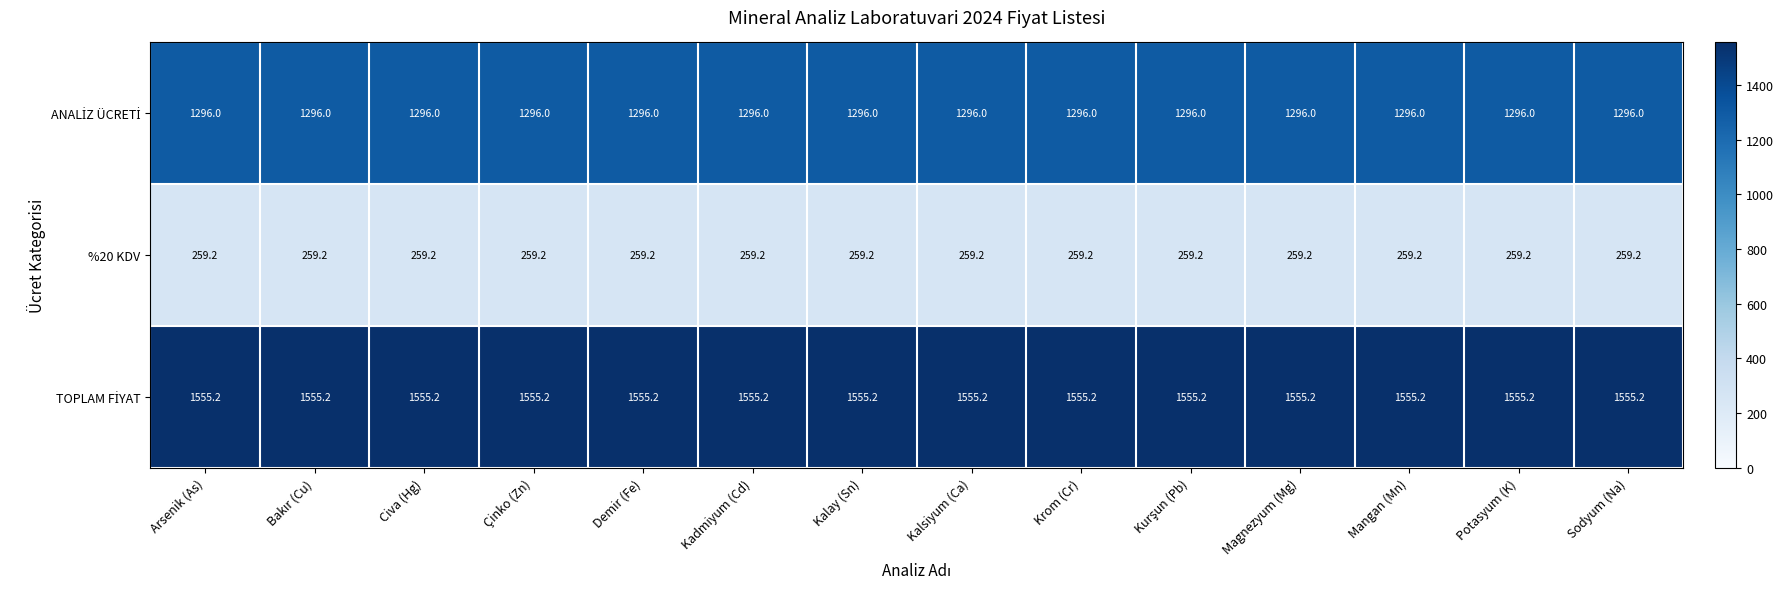

What is the minimum value shown in the chart?

259.2